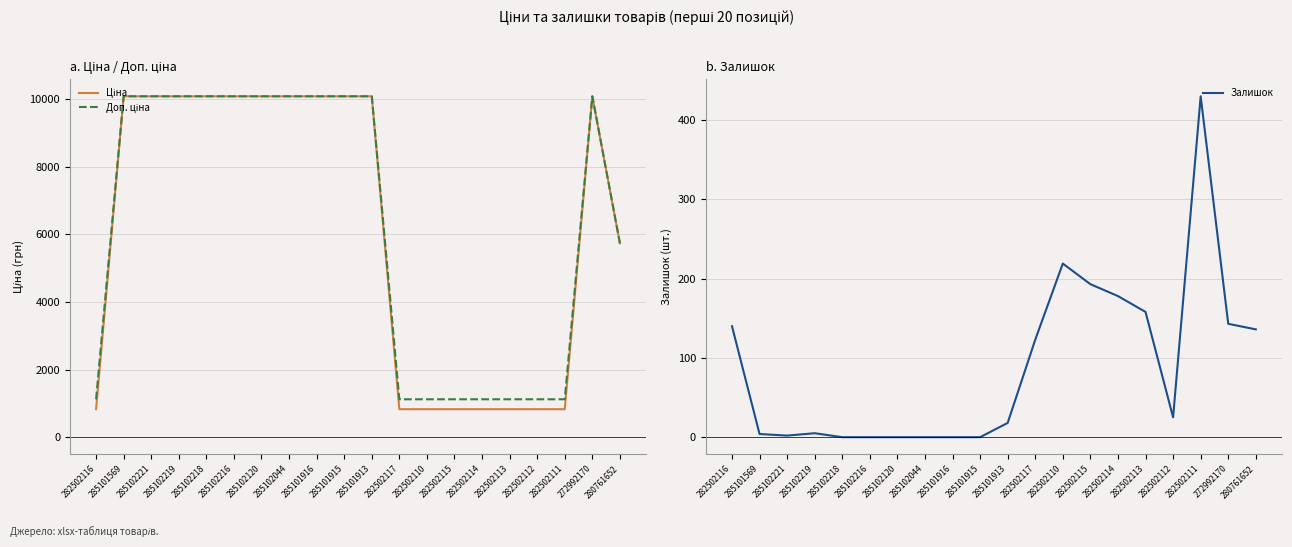

What is the sum of the Доп. ціна values at 285102219 and 285101916?

20171.6